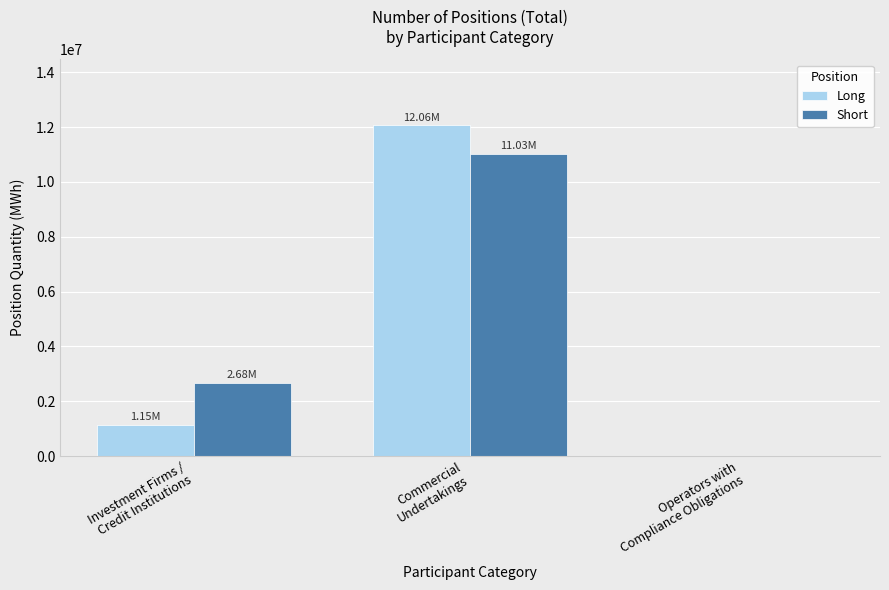

What is the highest value of the Long series?

12059136